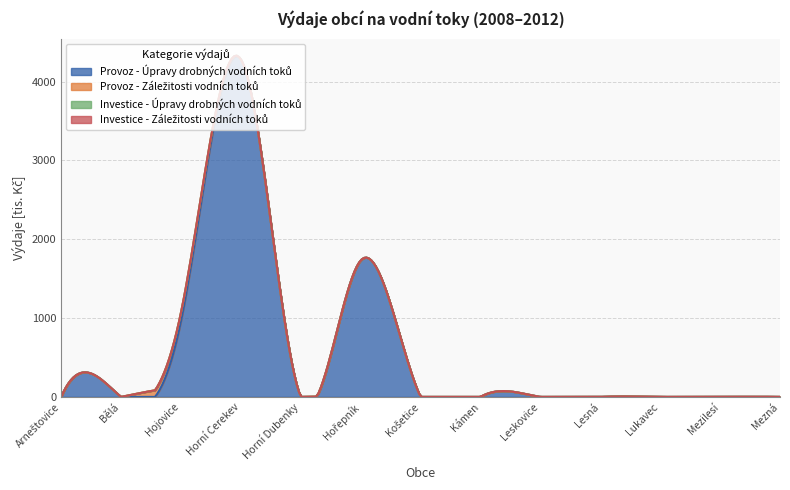

True or false: Investice - Úpravy drobných vodních toků has more than 1 points higher than both neighbors.

False